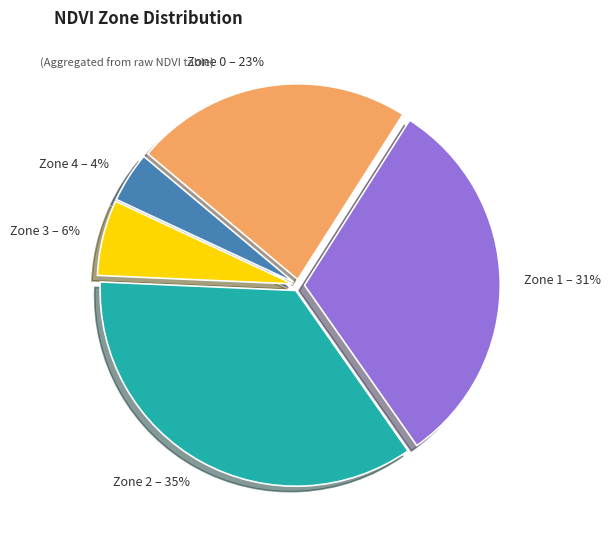

Does any single category account for the majority?

No